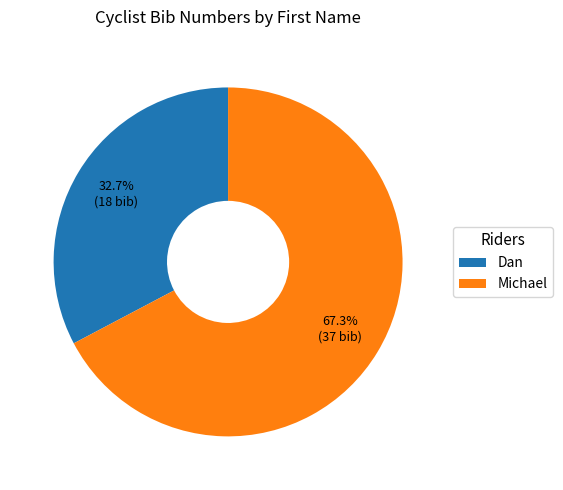

To the nearest percent, what is the difference between the largest and smallest slice percentages?

35%